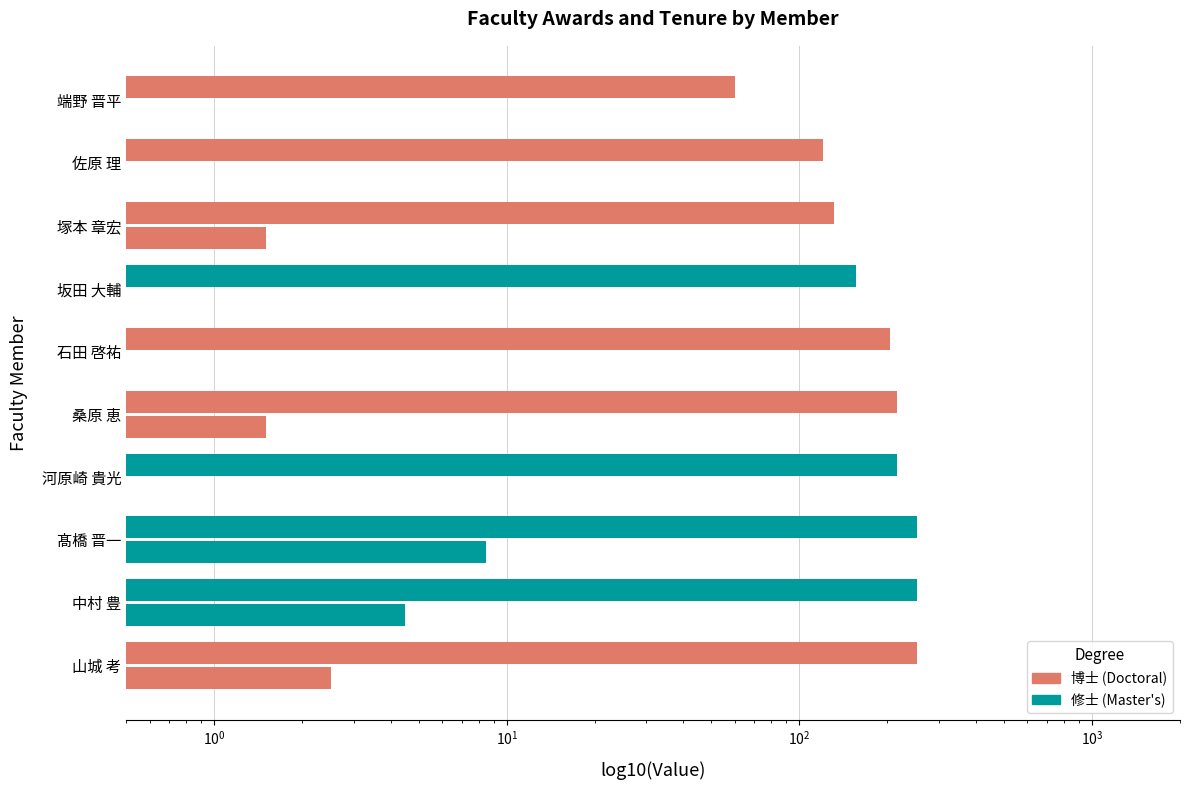

What is the minimum value shown in the chart?

0.5